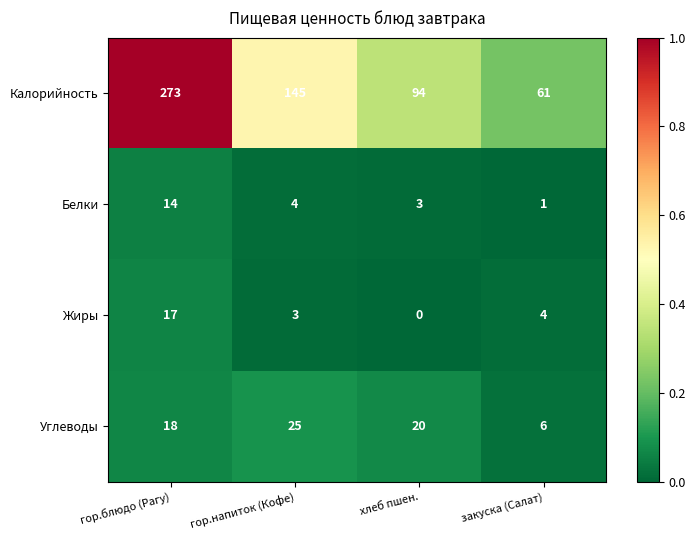

What is the total value across all series at хлеб пшен.?

117